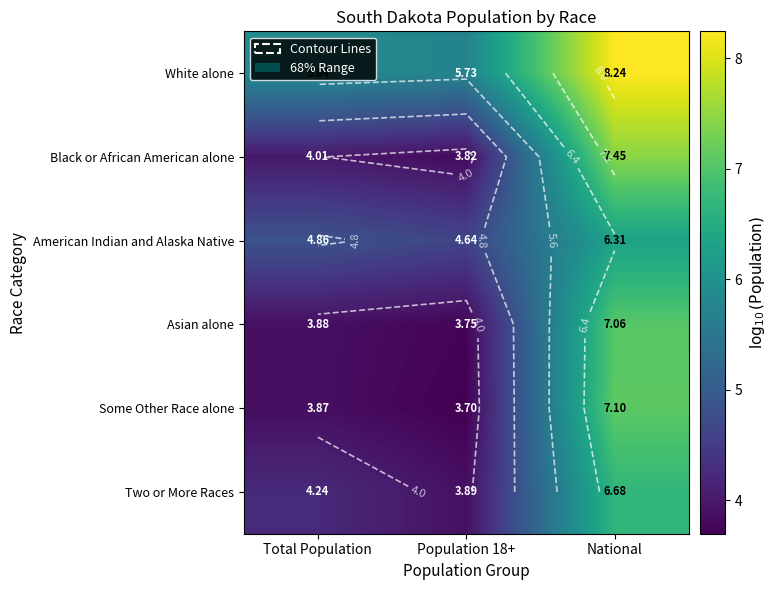

Is it true that Asian alone equals 3.9 at Total Population?

True